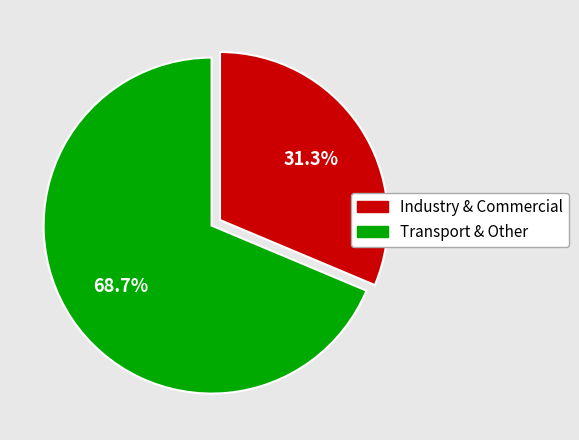

Does any single category account for the majority?

Yes